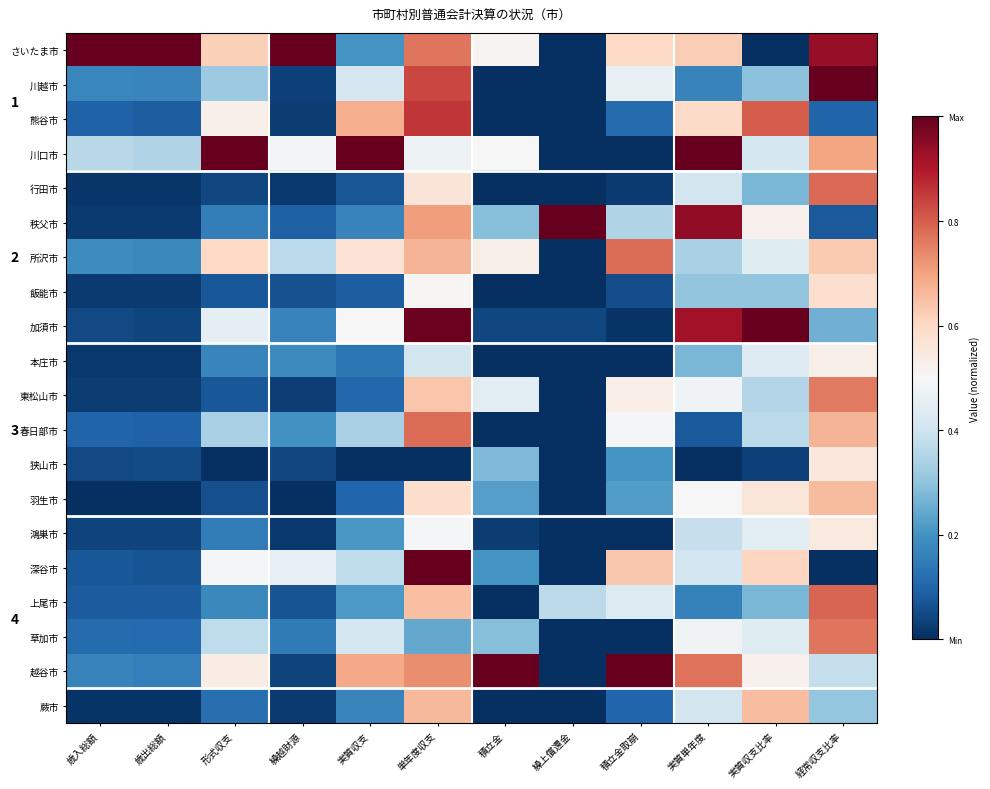

The value of 狭山市 at 経常収支比率 is 1.0. True or false?

False